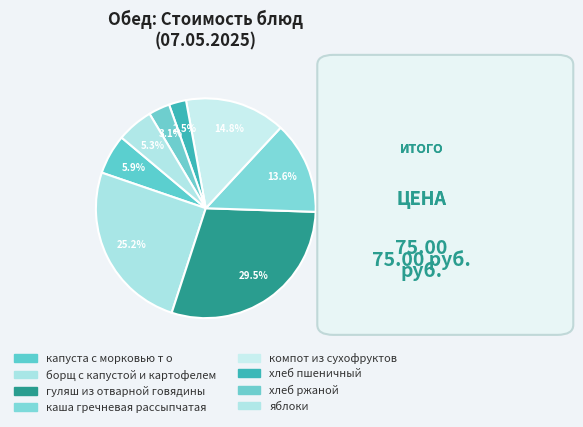

Count the number of slices in the pie.

8